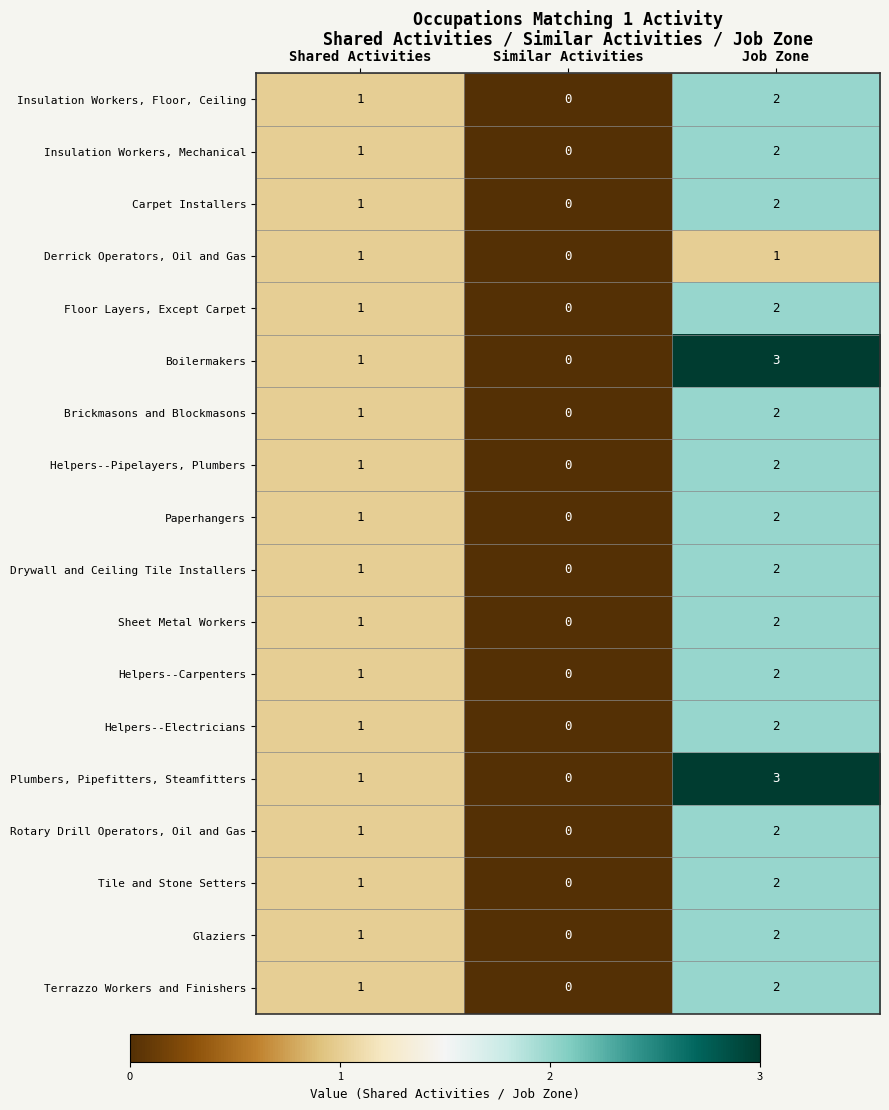

True or false: Floor Layers, Except Carpet has a value of 0 at Similar Activities.

True